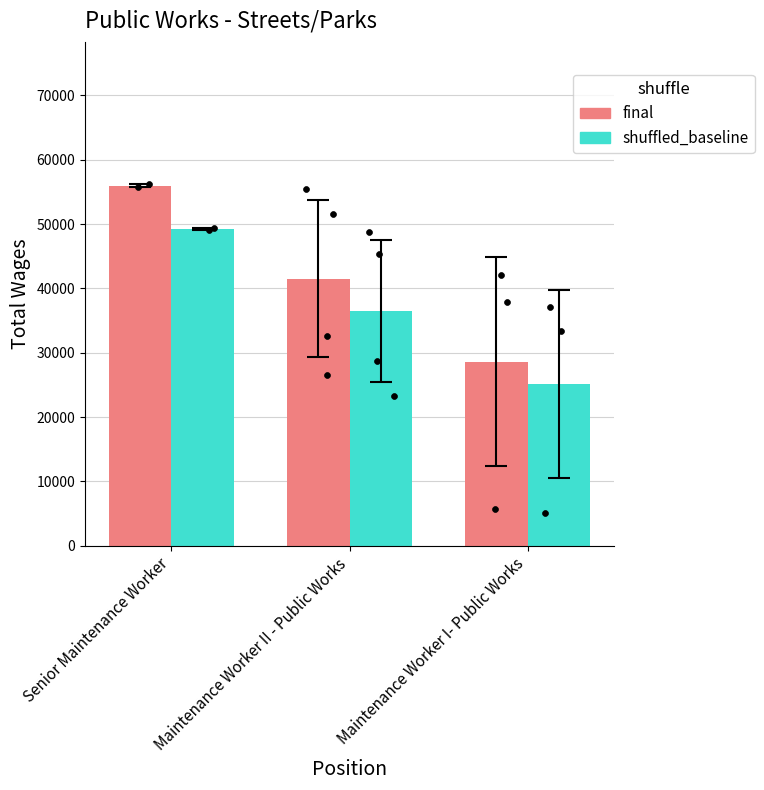

What are all the series names shown in the legend?

final, shuffled_baseline